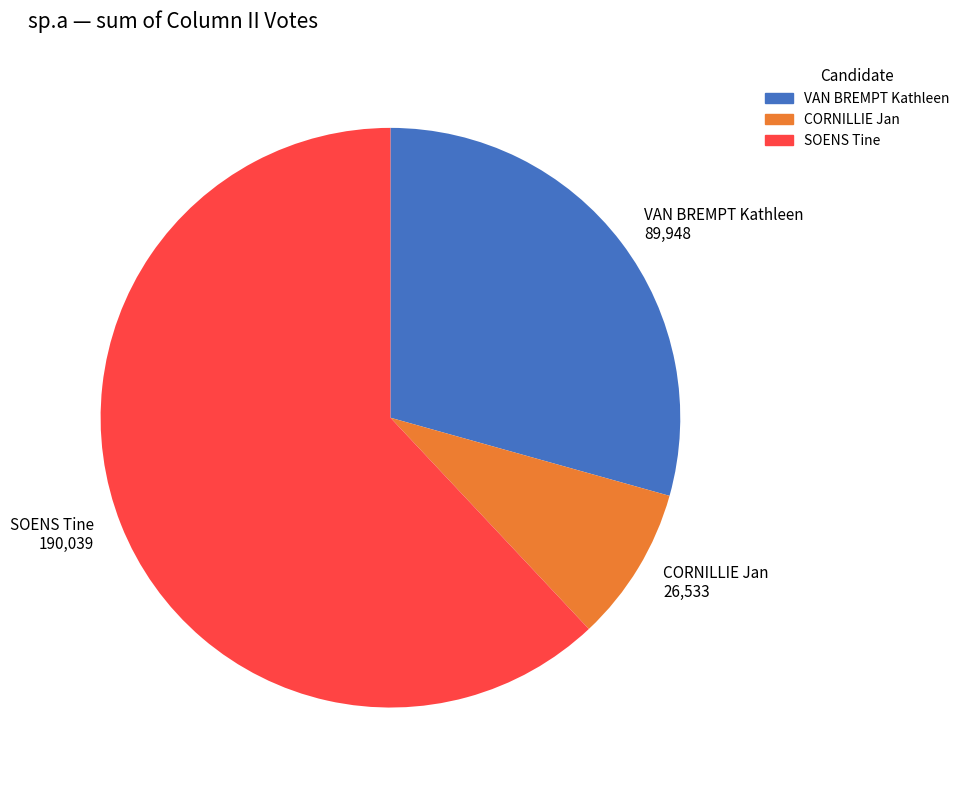

Which has a higher value, SOENS Tine 190,039 or VAN BREMPT Kathleen 89,948?

SOENS Tine 190,039